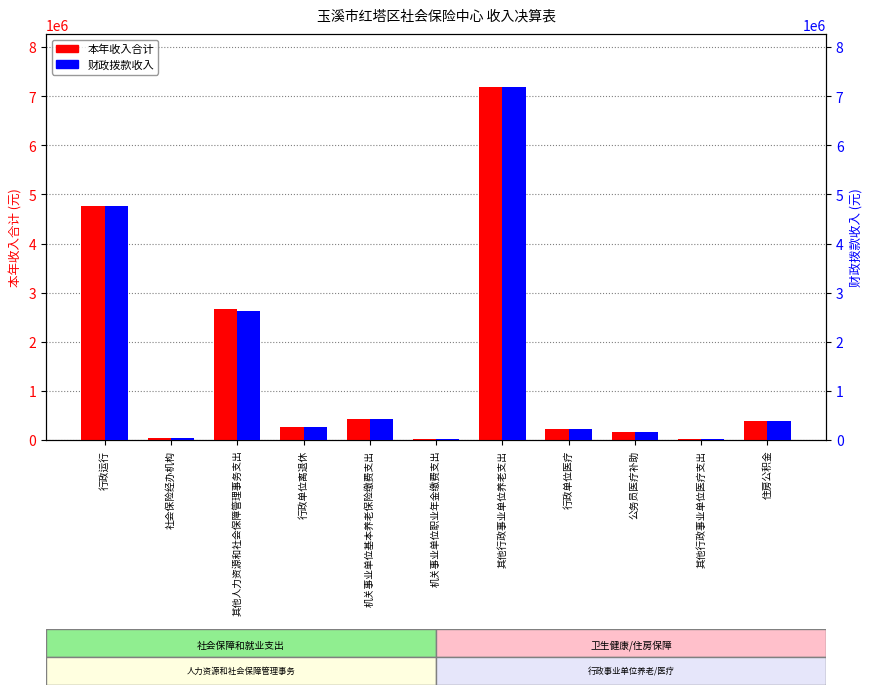

What is the label of the 4th bar from the left?

行政单位离退休